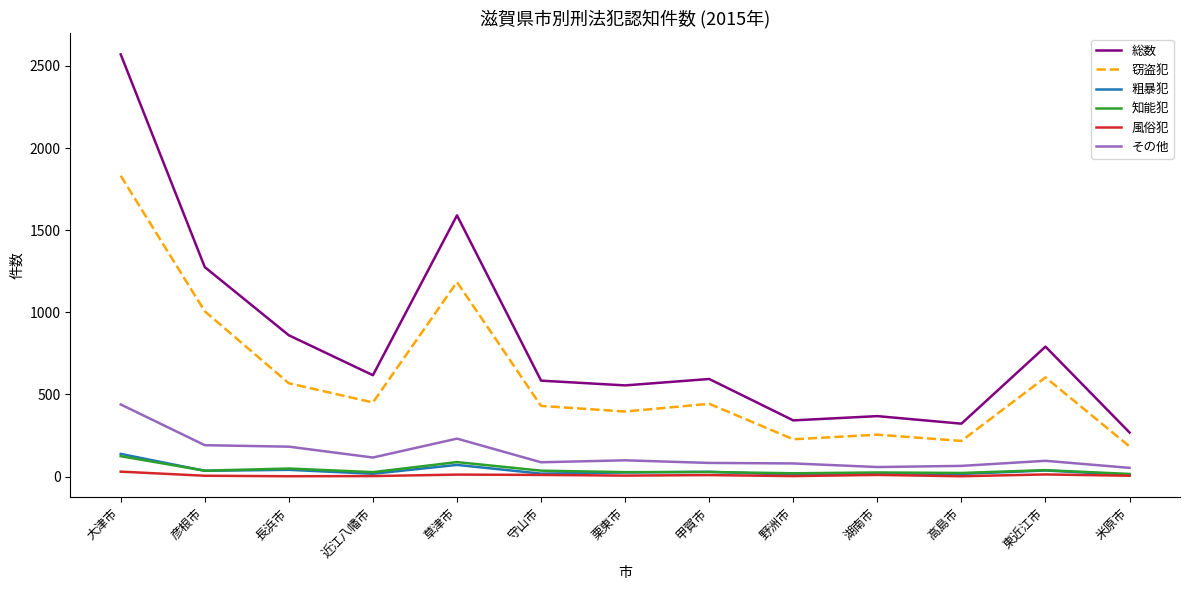

What is the maximum value for 知能犯?

124